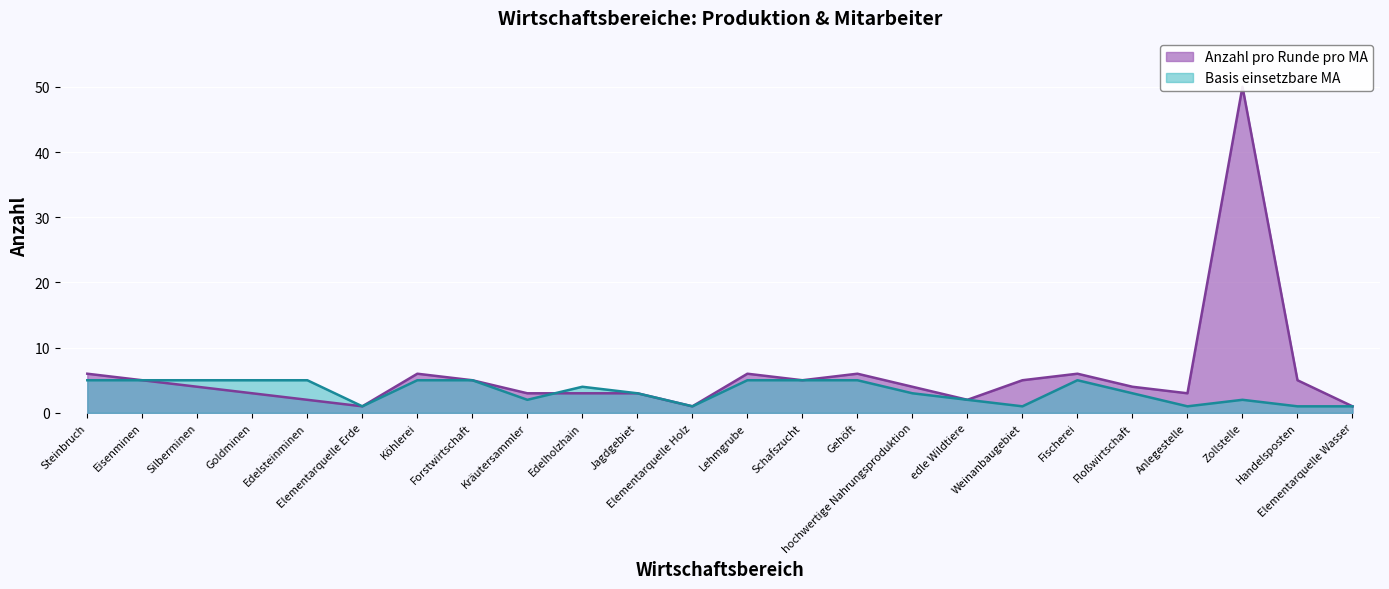

Which category has the lowest value across all series?

Elementarquelle Erde